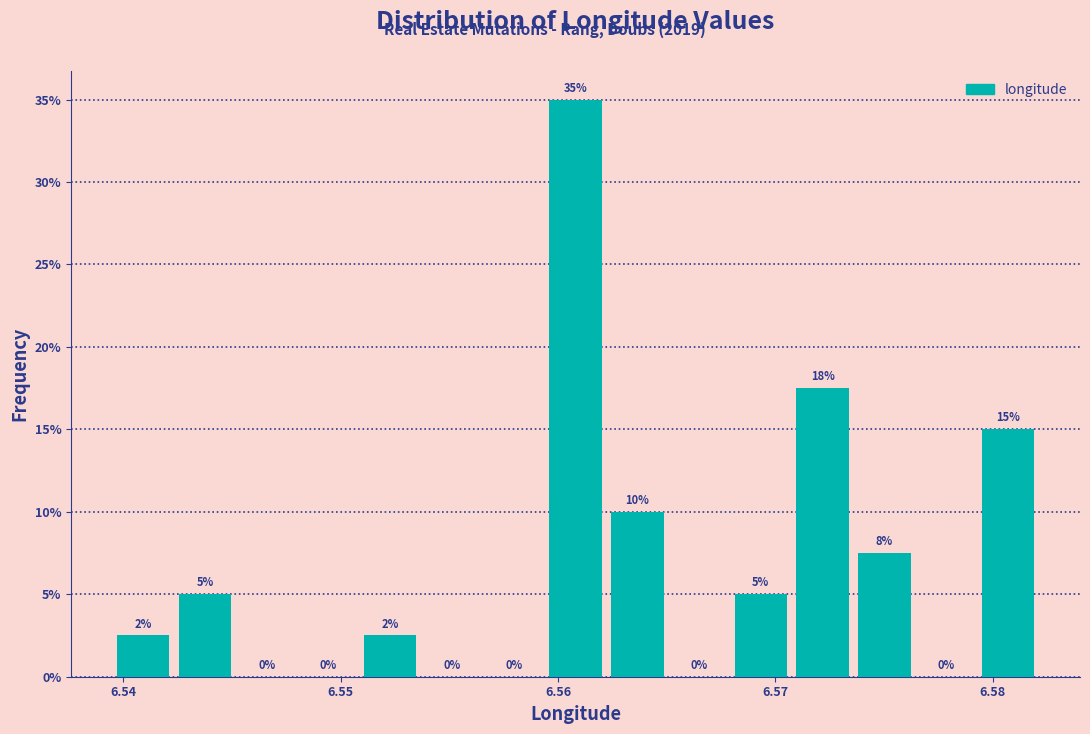

Read against the x-axis, roughly where is the centre of the tallest bar?

6.561